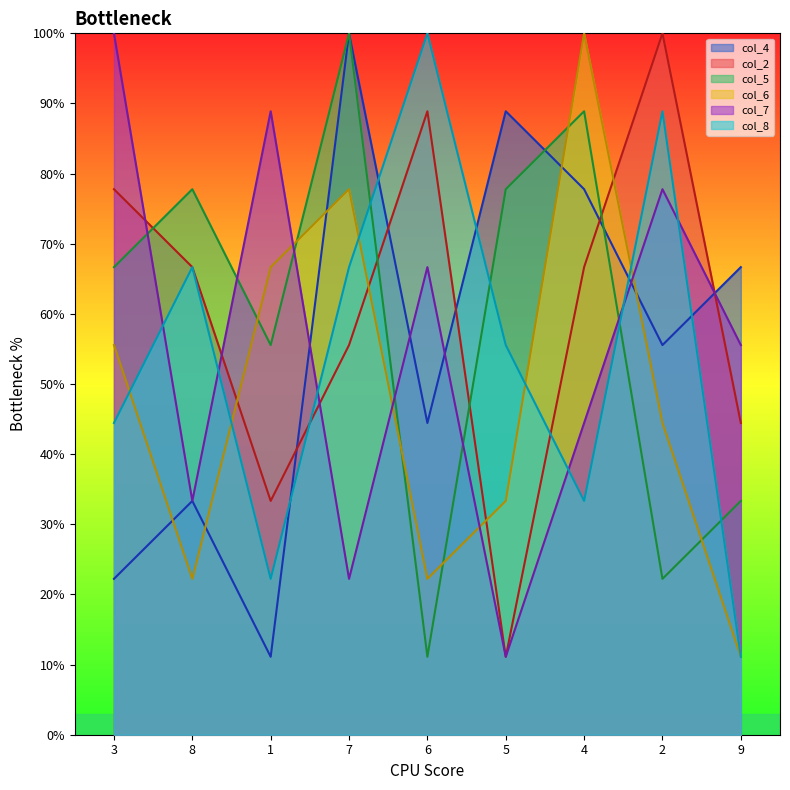

What is the difference between the maximum and second lowest values in the col_7 series?

77.8